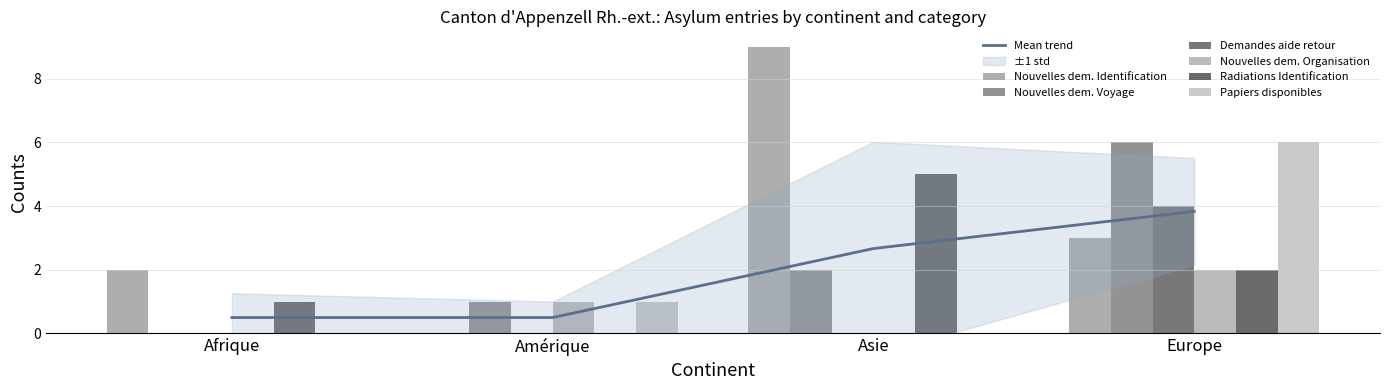

At how many categories does at least one series exceed 6?

1